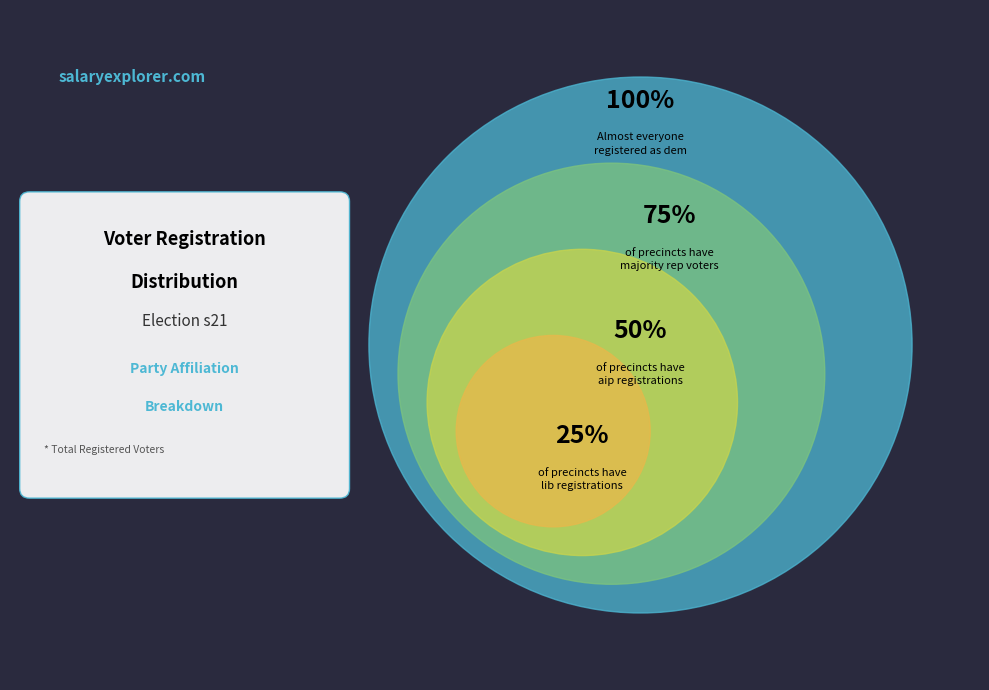

Is it true that rep is 15% of the pie?

False